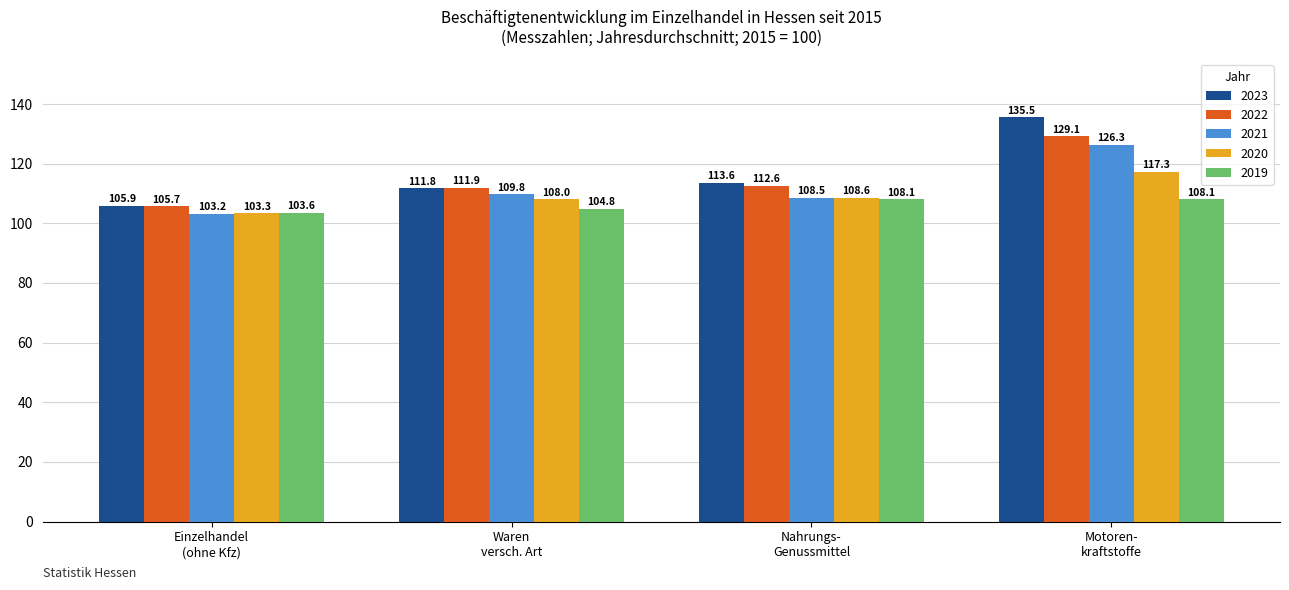

Which series has the largest total across all categories?

2023